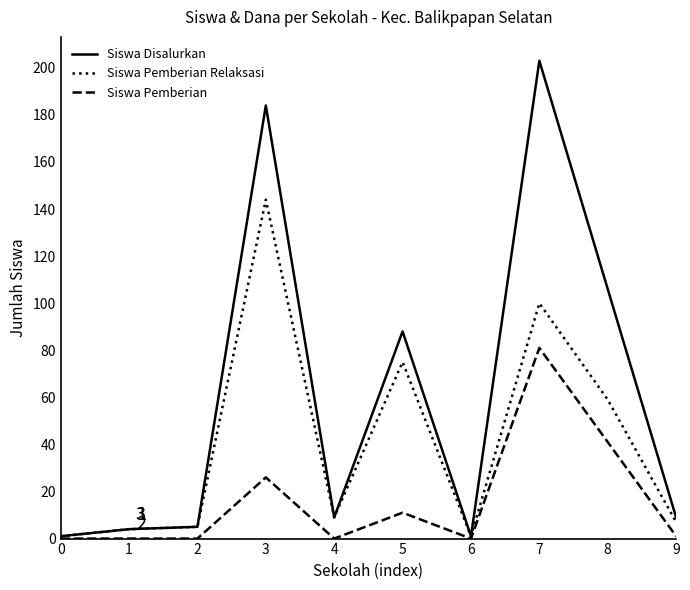

Is this an area chart (filled region under the line)?

No